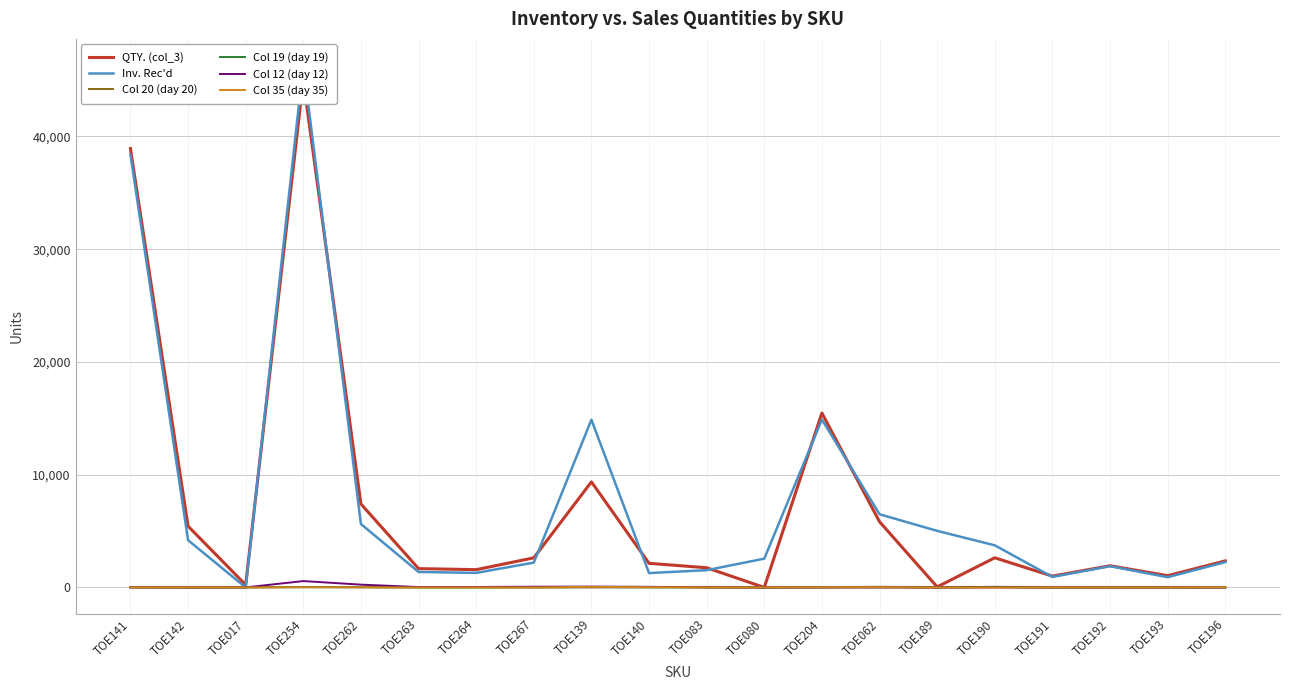

What is the greatest value displayed?

46329